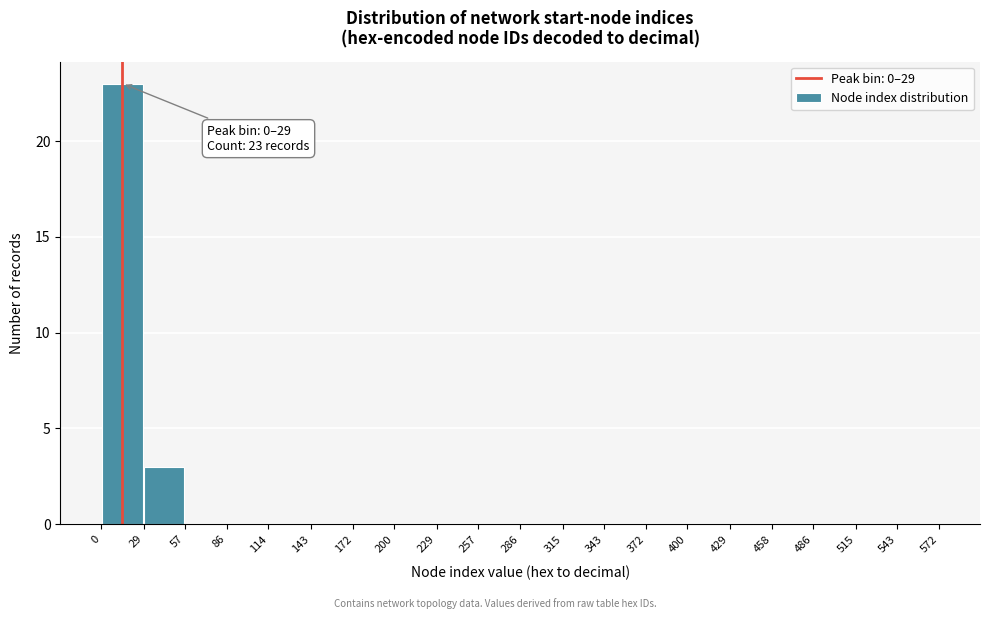

Which range on the x-axis has the tallest bar?

0 to 29